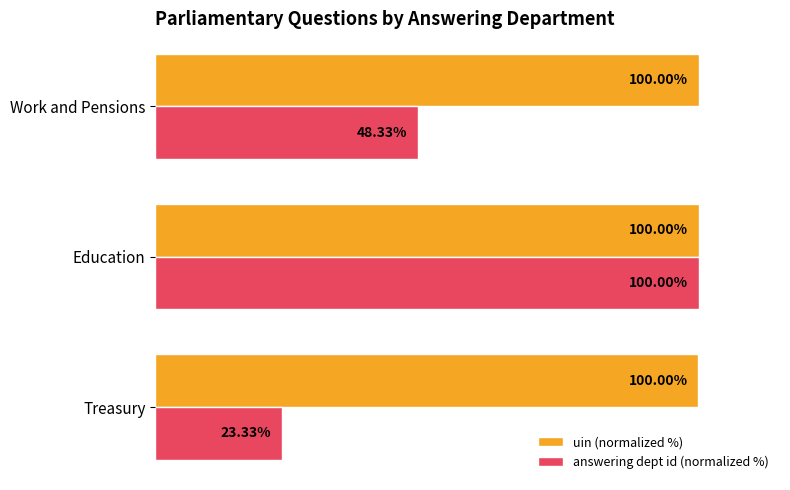

At Treasury, list the series in order from smallest to largest.

answering dept id (normalized %), uin (normalized %)